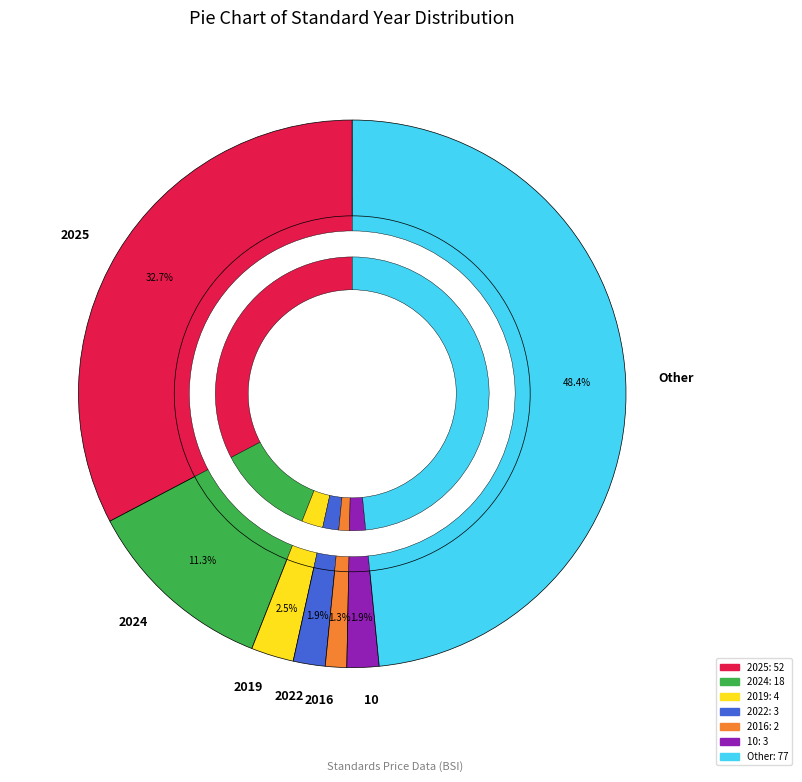

To the nearest percent, what is the average slice percentage?

14%